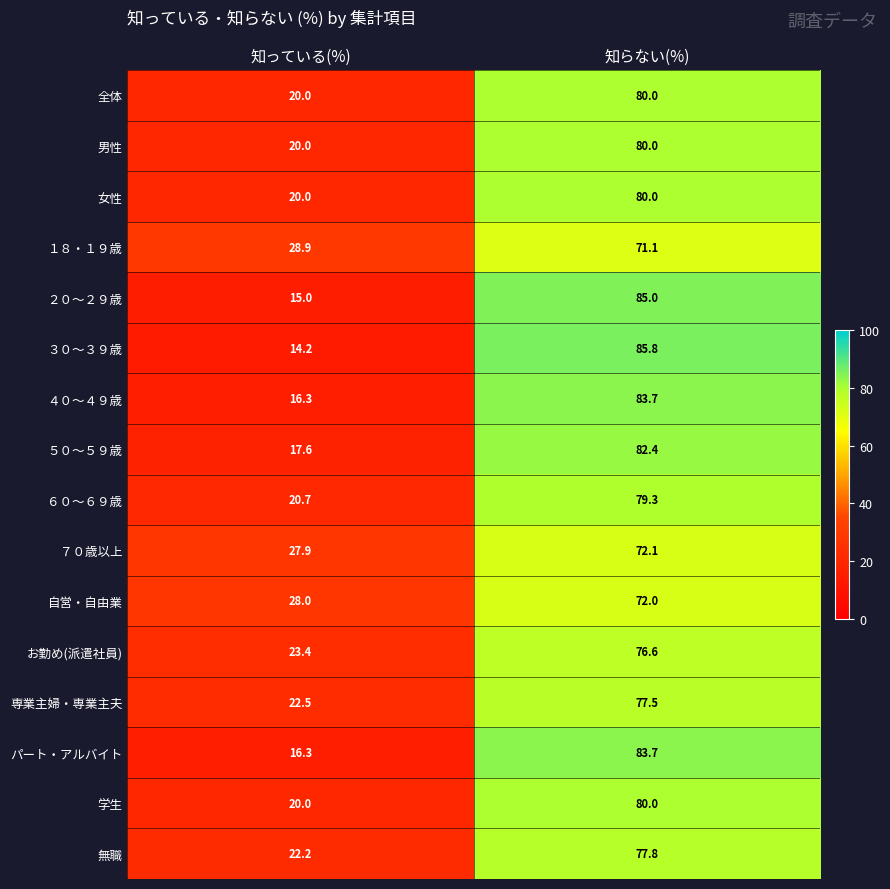

Rank the categories by ７０歳以上 value from highest to lowest.

知らない(%), 知っている(%)